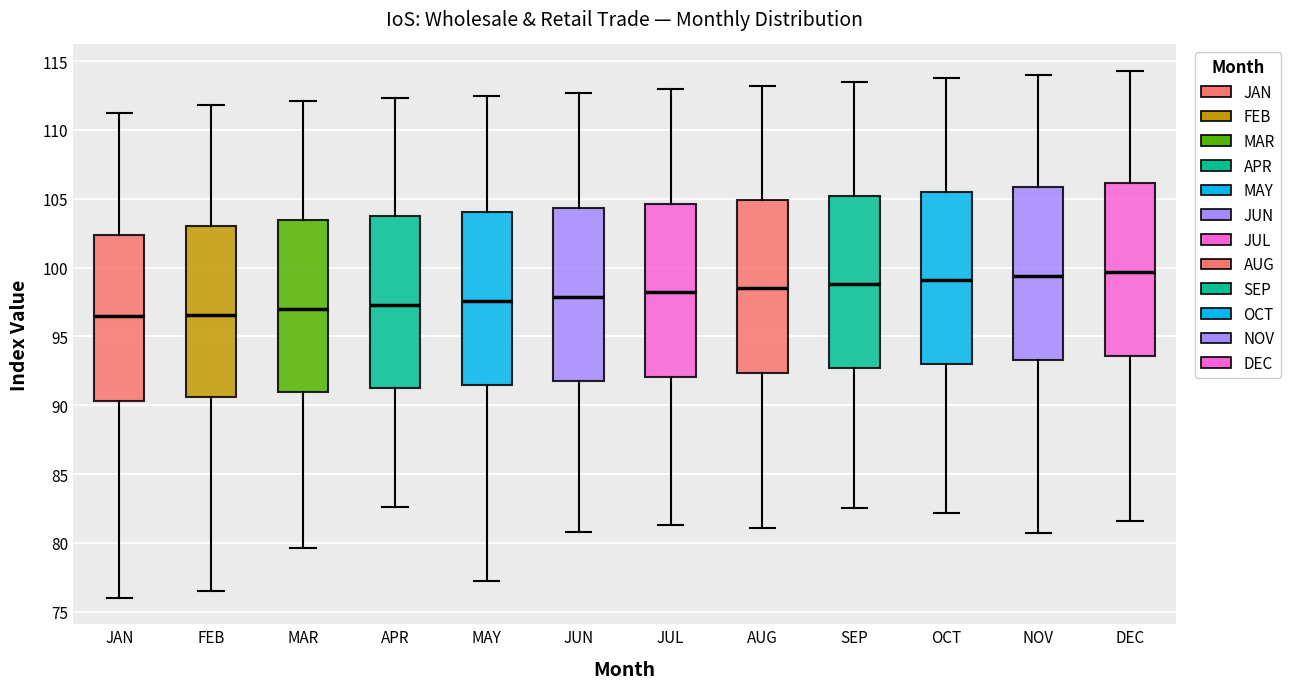

Where does the lower whisker of the box for AUG end on the y-axis? The values are not printed on the chart, so give them approximately, as read against the axis.

81.0